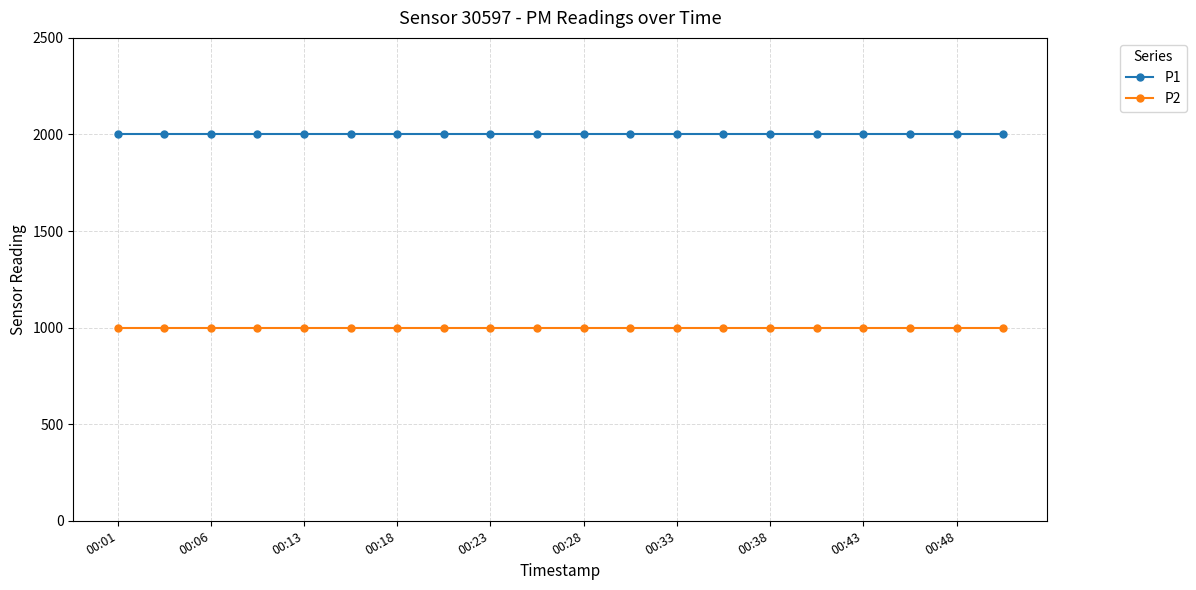

What is the value of the P2 point at the 10th from the left?

999.9